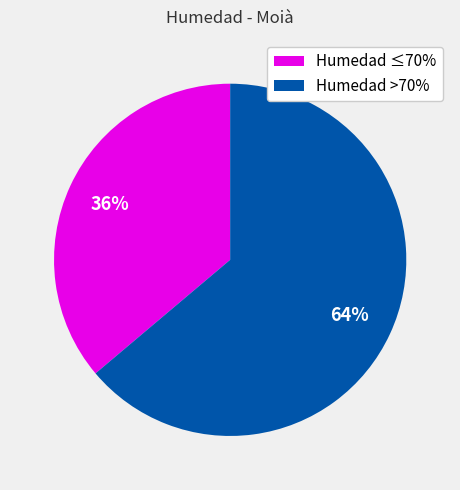

Rank the categories by value from lowest to highest.

Humedad ≤70%, Humedad >70%